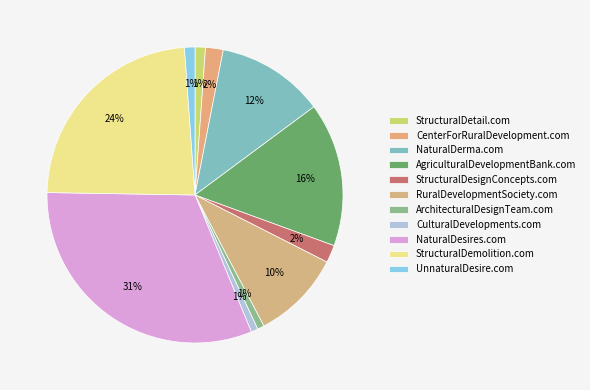

Does NaturalDerma.com account for over 50% of the chart?

No